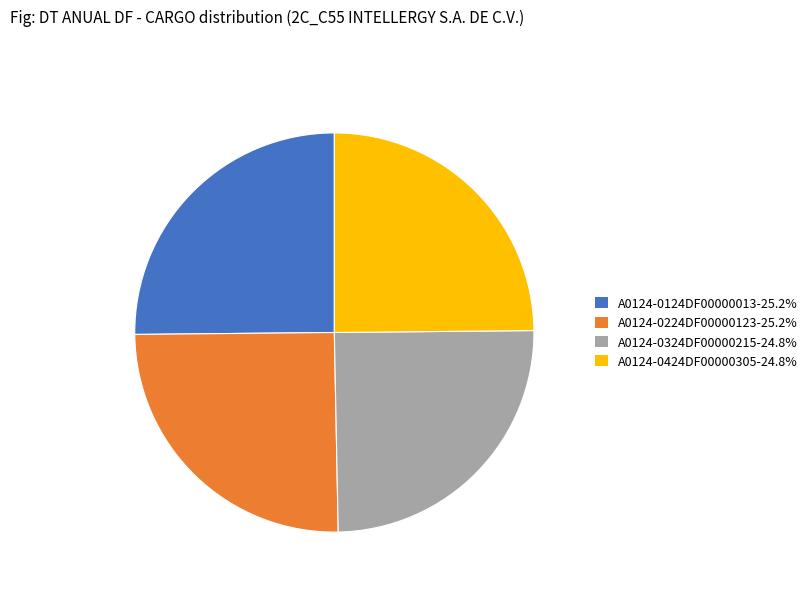

Does A0124-0424DF00000305-24.8% account for over 50% of the chart?

No